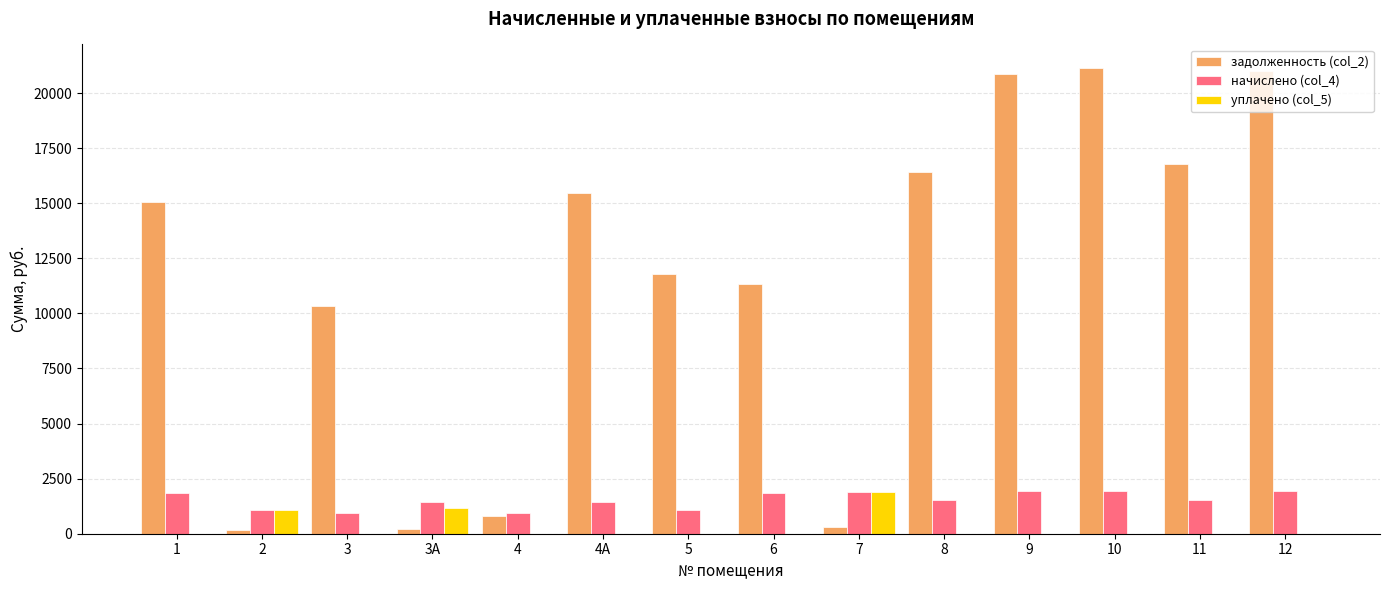

How many distinct data groups are displayed?

3